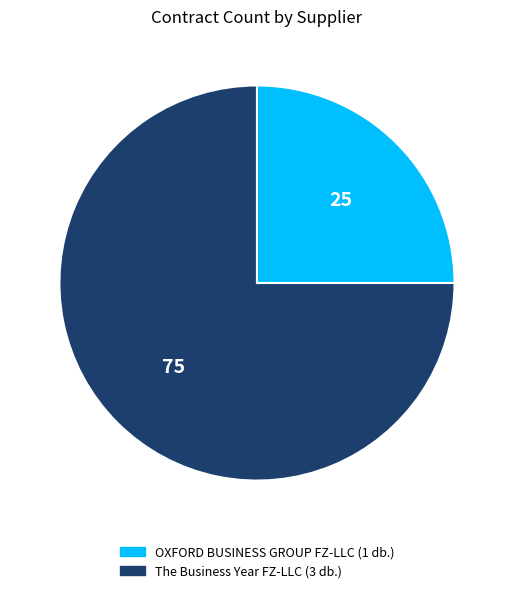

The OXFORD BUSINESS GROUP FZ-LLC slice represents 25% of the pie. True or false?

True